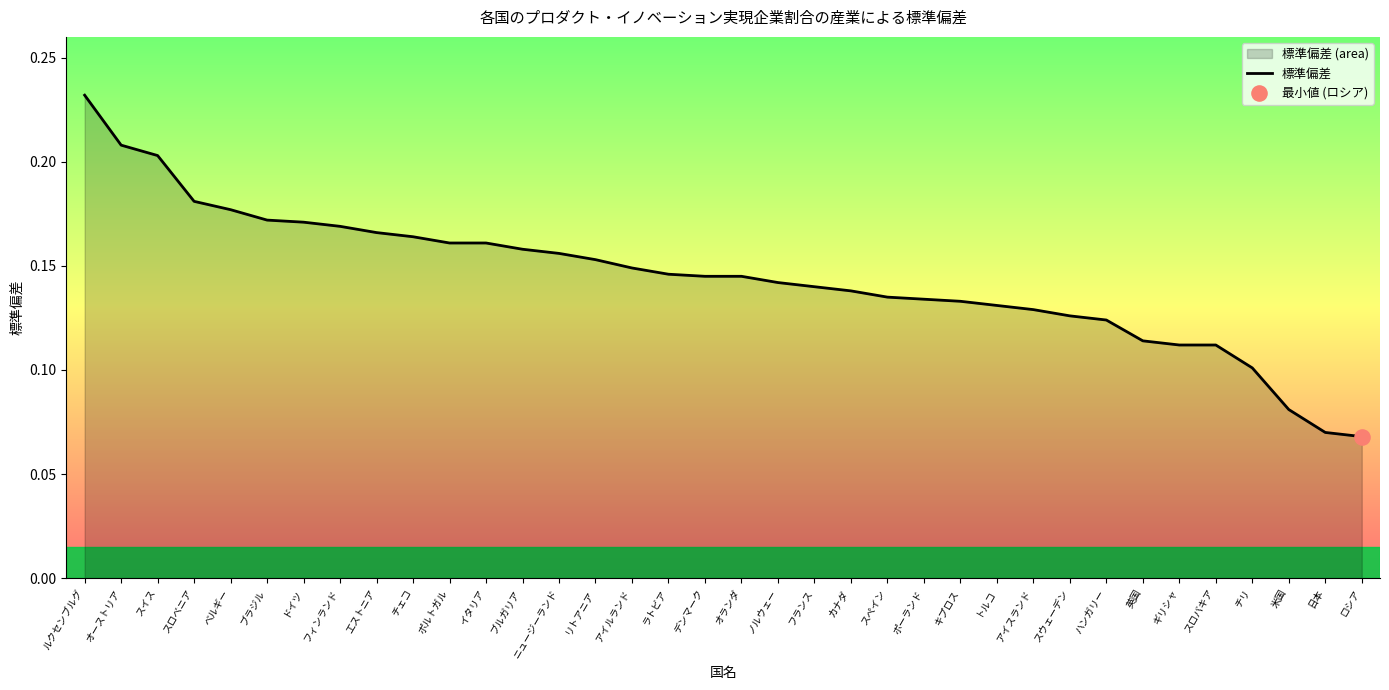

Which has a higher value, 日本 or アイスランド?

アイスランド